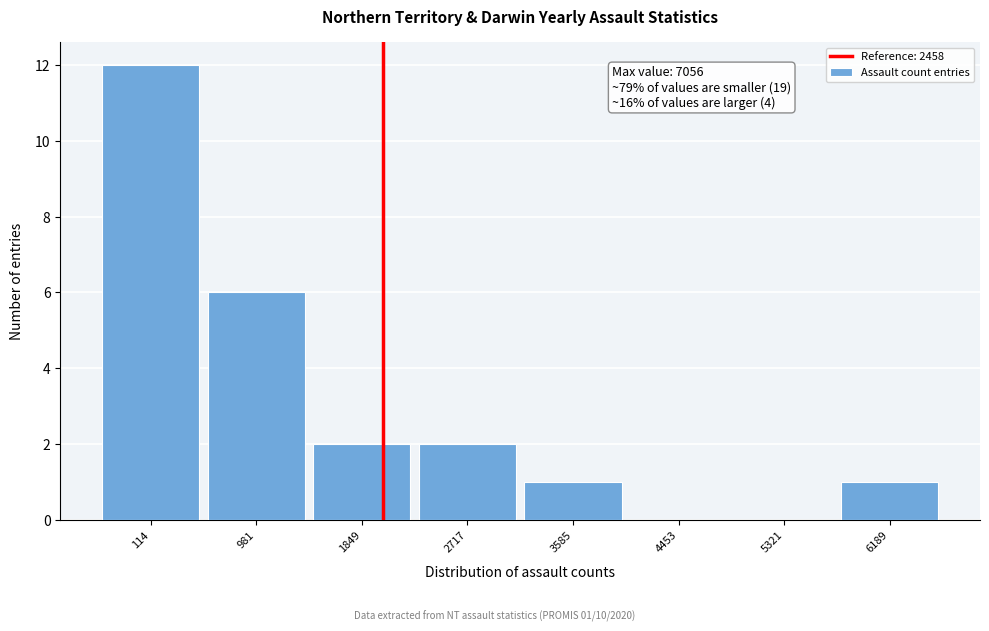

Reading left to right, list all the values displayed in this chart.

114=12	981=6	1849=2	2717=2	3585=1	4453=0	5321=0	6189=1